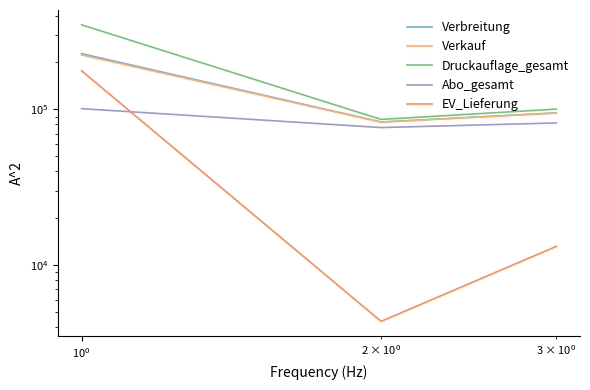

Reading left to right, what are all the values shown in this chart?

Verbreitung: 227671	83017	94933
Verkauf: 223667	82786	94693
Druckauflage_gesamt: 348798	86210	100377
Abo_gesamt: 101069	76446	81820
EV_Lieferung: 176854	4362	13200